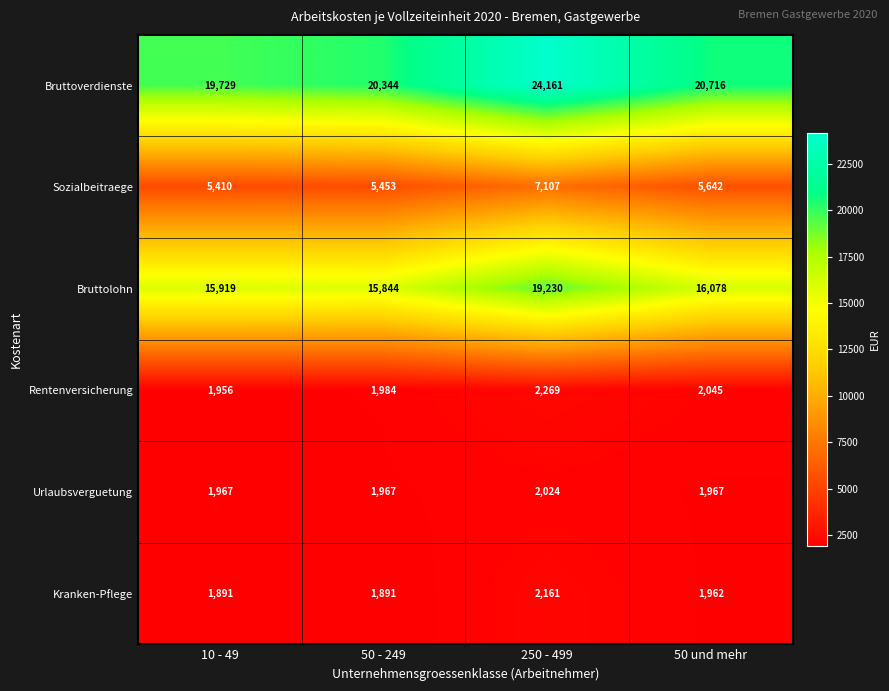

Count the number of data series in this chart.

6